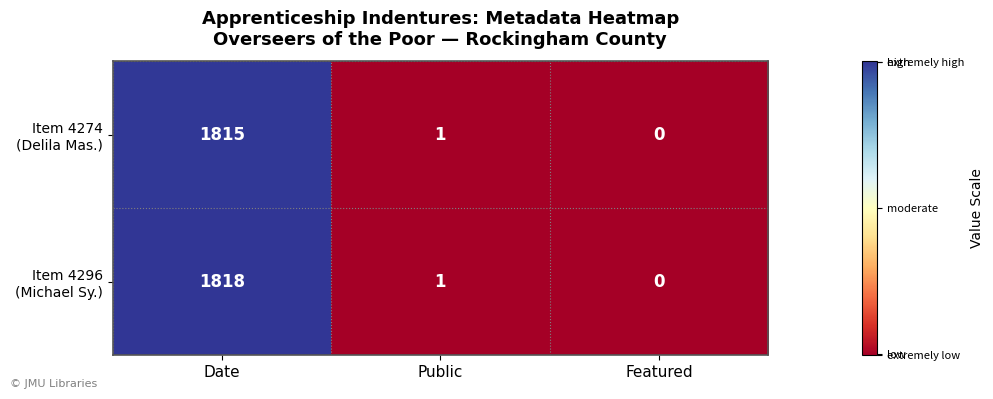

Which label corresponds to the smallest value in the chart?

Featured